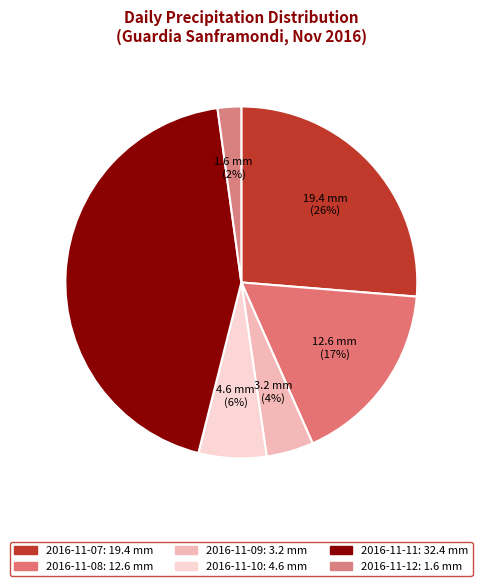

How many slices are in this pie chart?

6